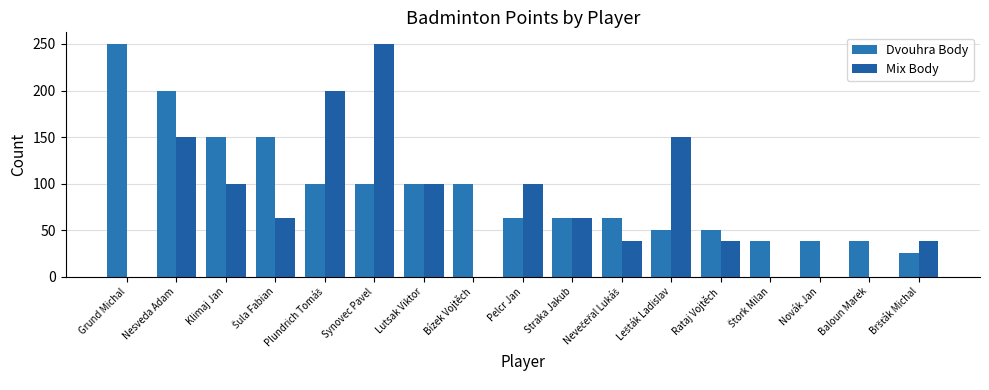

What is the difference between the maximum and second lowest values in the Mix Body series?

250